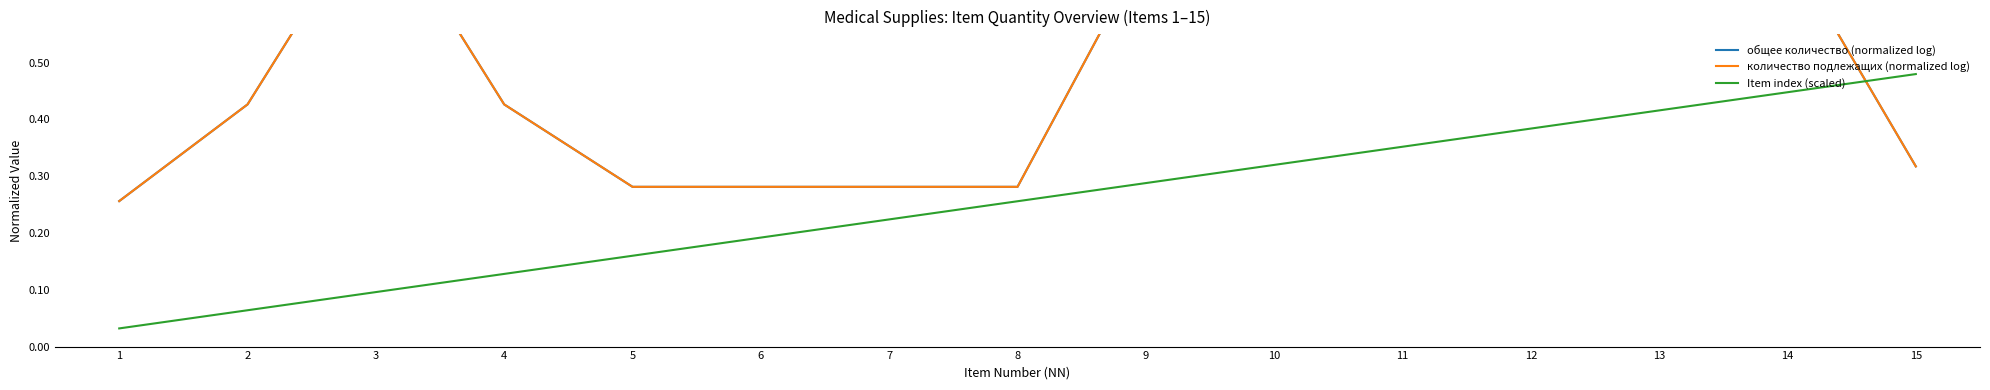

Between 8 and 6, which is larger?

8